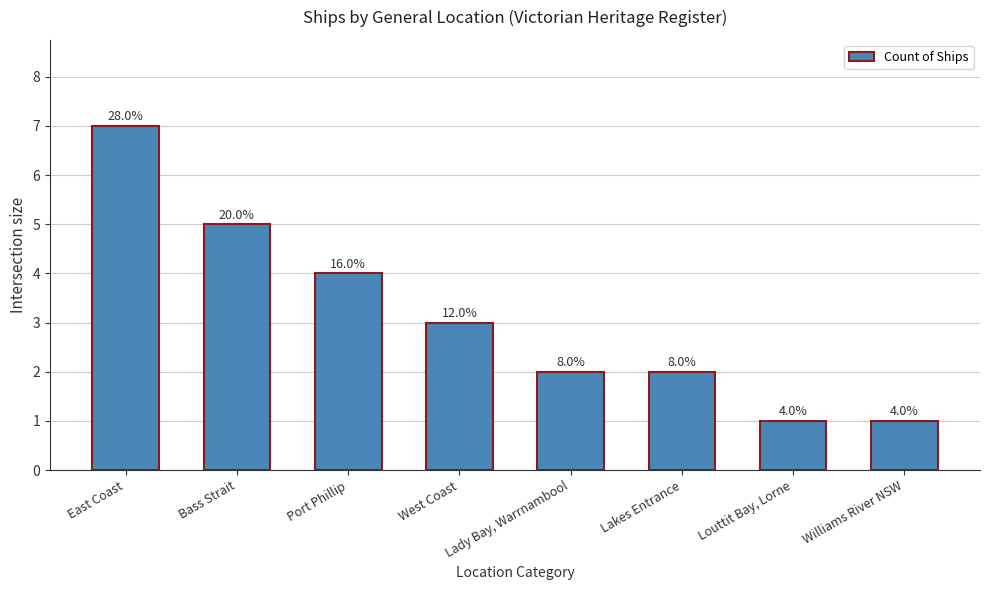

Which has a higher value, Bass Strait or East Coast?

East Coast